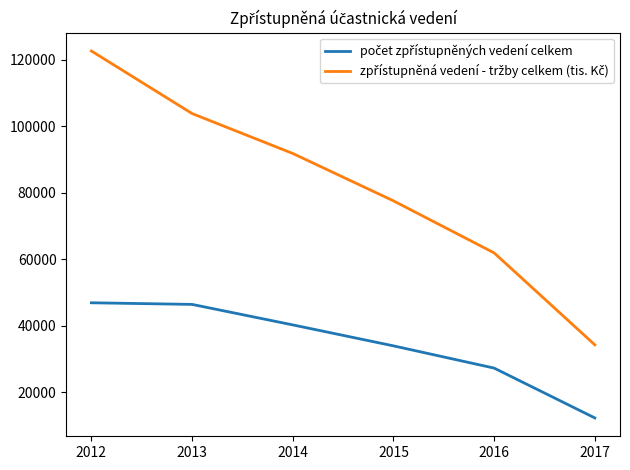

What is the minimum value shown in the chart?

12220